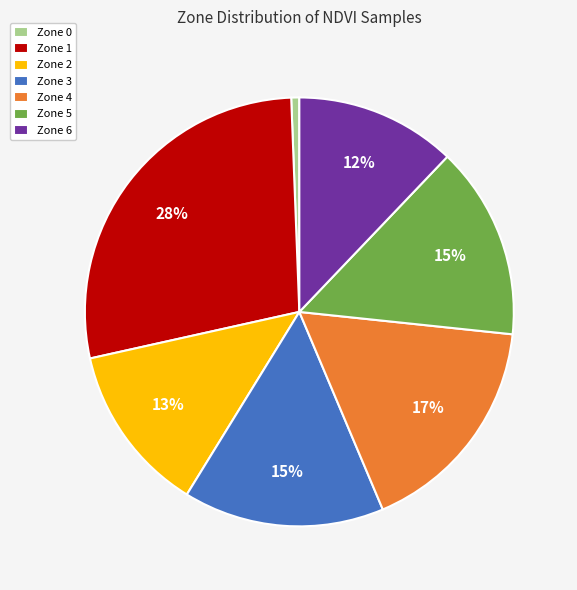

Which category has the biggest portion of the pie?

Zone 1